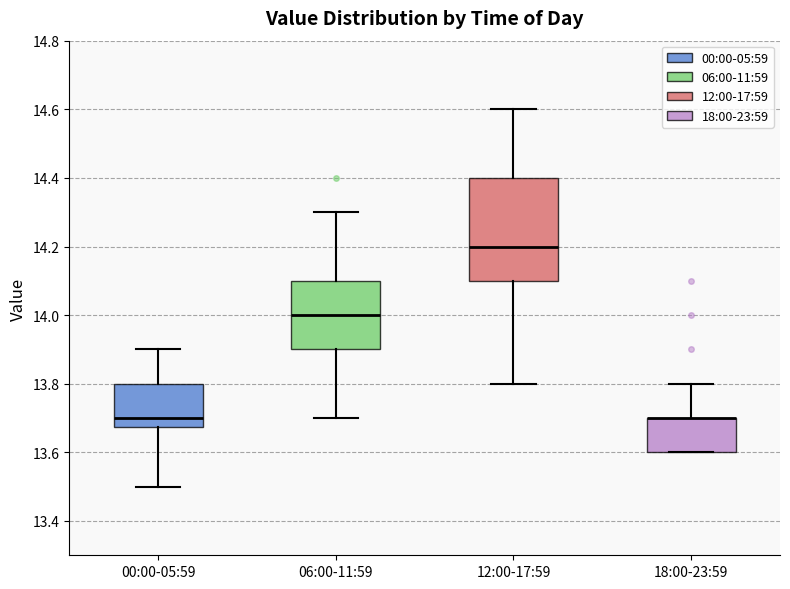

Reading left to right, read every box against the y-axis: the position of its median line, the range the box covers, and the ends of its whiskers. The values are not printed on the chart, so give them approximately, as read against the axis.

00:00-05:59: median 13.70, box 13.68 to 13.80, whiskers 13.50 to 13.90
06:00-11:59: median 14.00, box 13.90 to 14.10, whiskers 13.70 to 14.30
12:00-17:59: median 14.20, box 14.10 to 14.40, whiskers 13.80 to 14.60
18:00-23:59: median 13.70 (drawn on the box's upper edge), box 13.60 to 13.70, whiskers 13.60 to 13.80